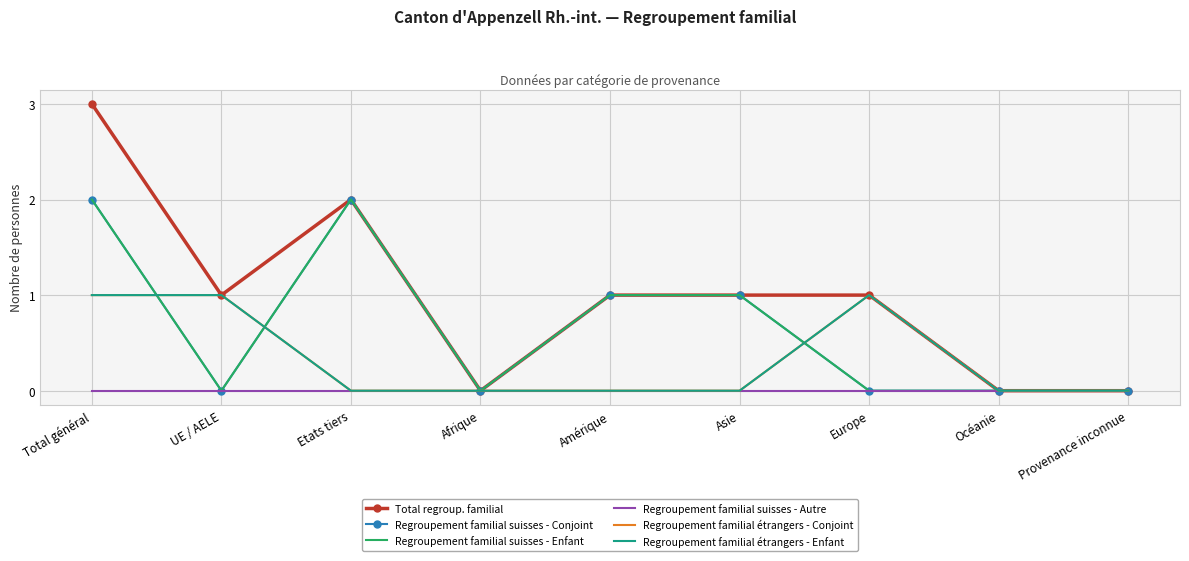

What is the label of the 6th point from the right?

Afrique